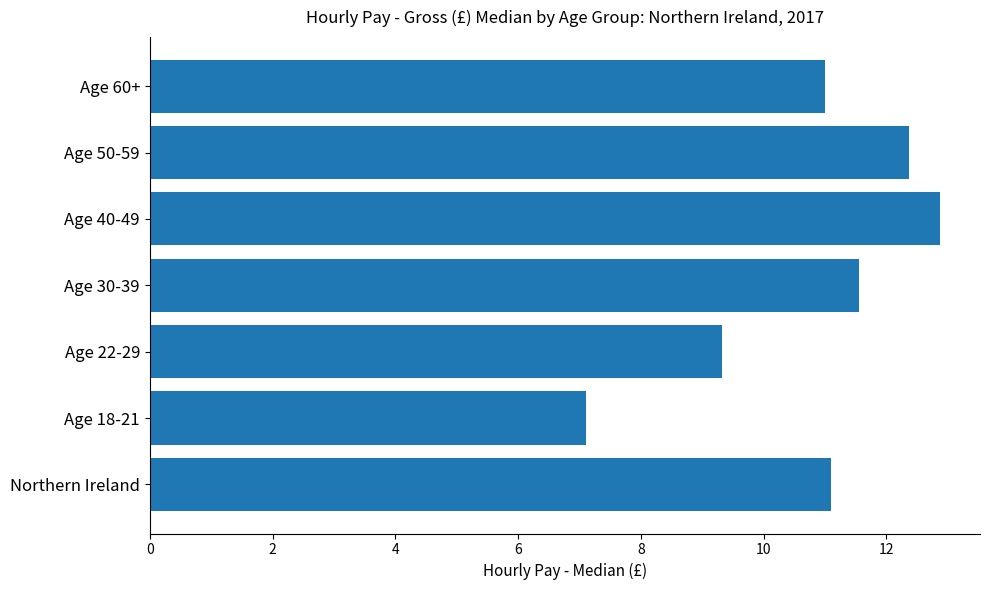

Between Northern Ireland and Age 18-21, which is larger?

Northern Ireland